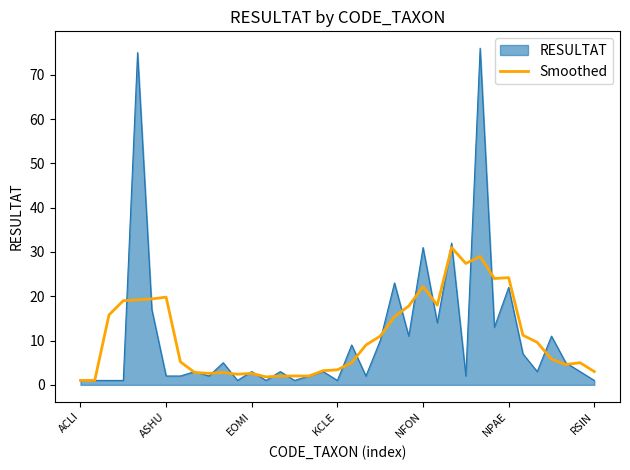

What is the highest value of the Smoothed series?

31.0